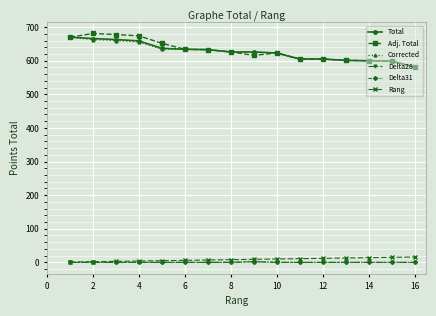

How many lines are shown in the chart?

6